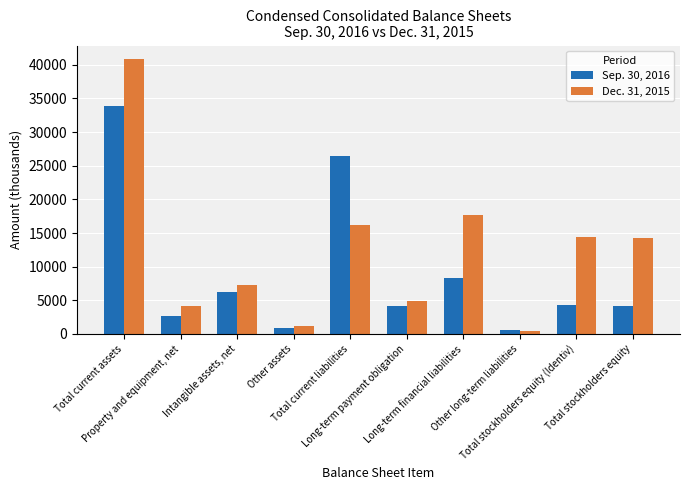

The Sep. 30, 2016 series shows 58285 at Total current assets. True or false?

False